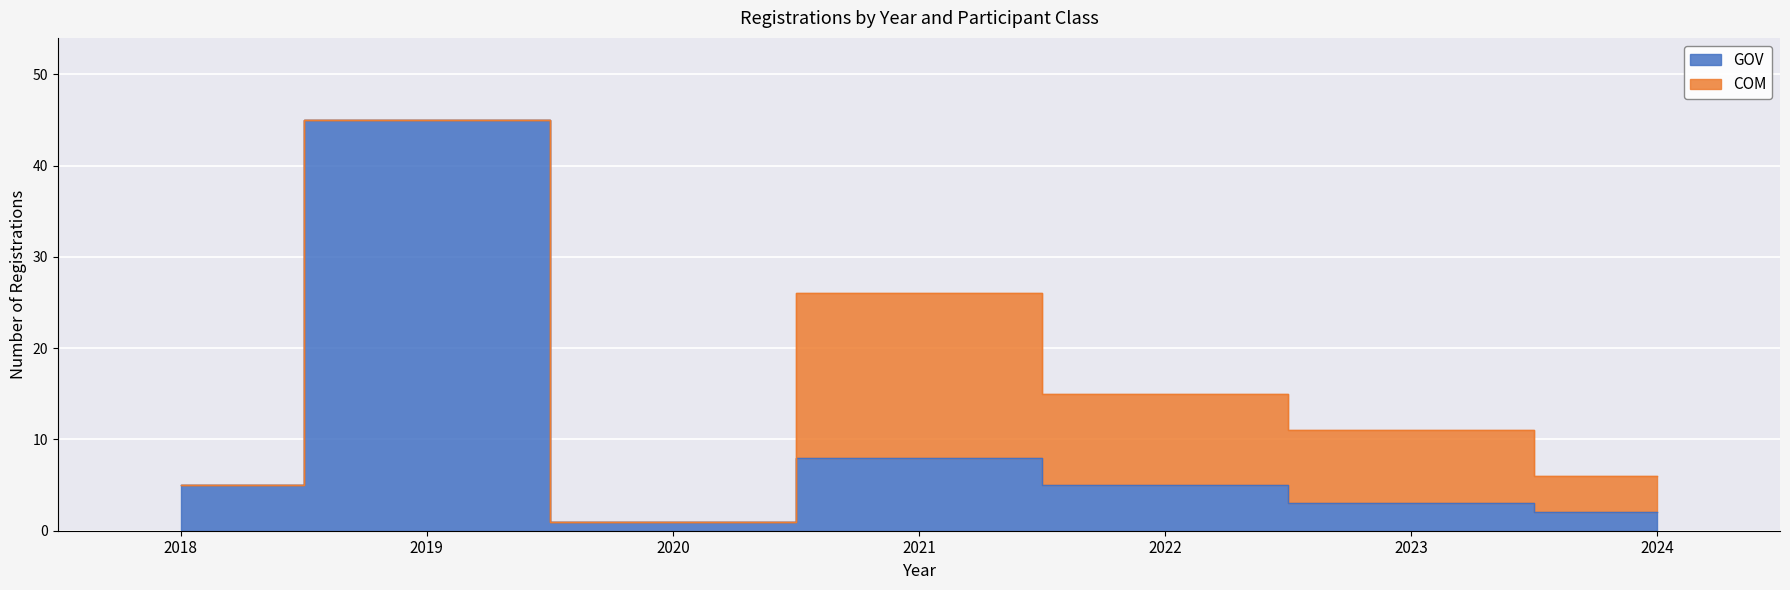

Reading left to right, extract all data points from this chart.

2018=5	2019=45	2020=1	2021=8	2022=5	2023=3	2024=2